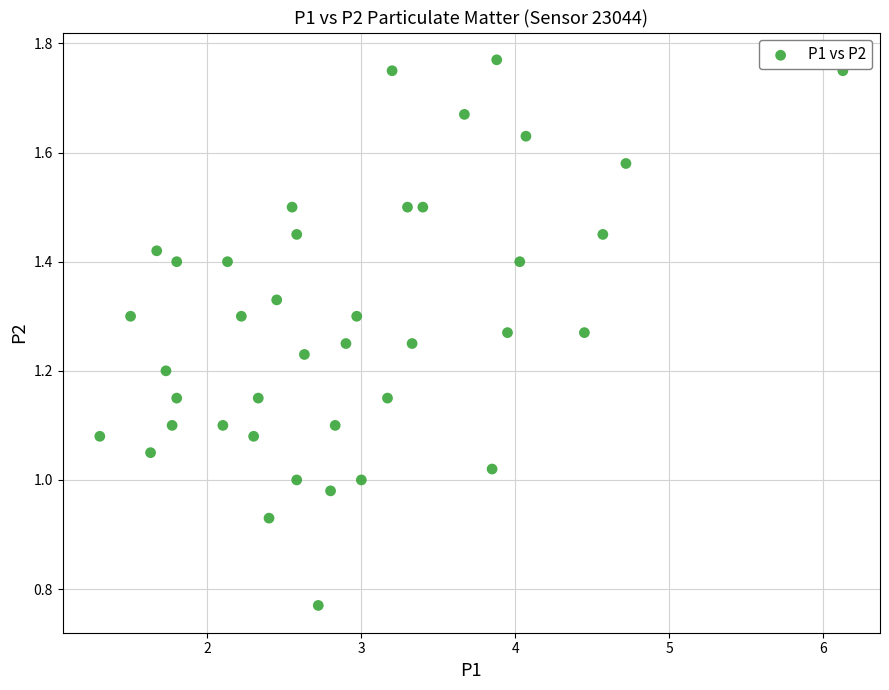

How many data points are displayed?

40